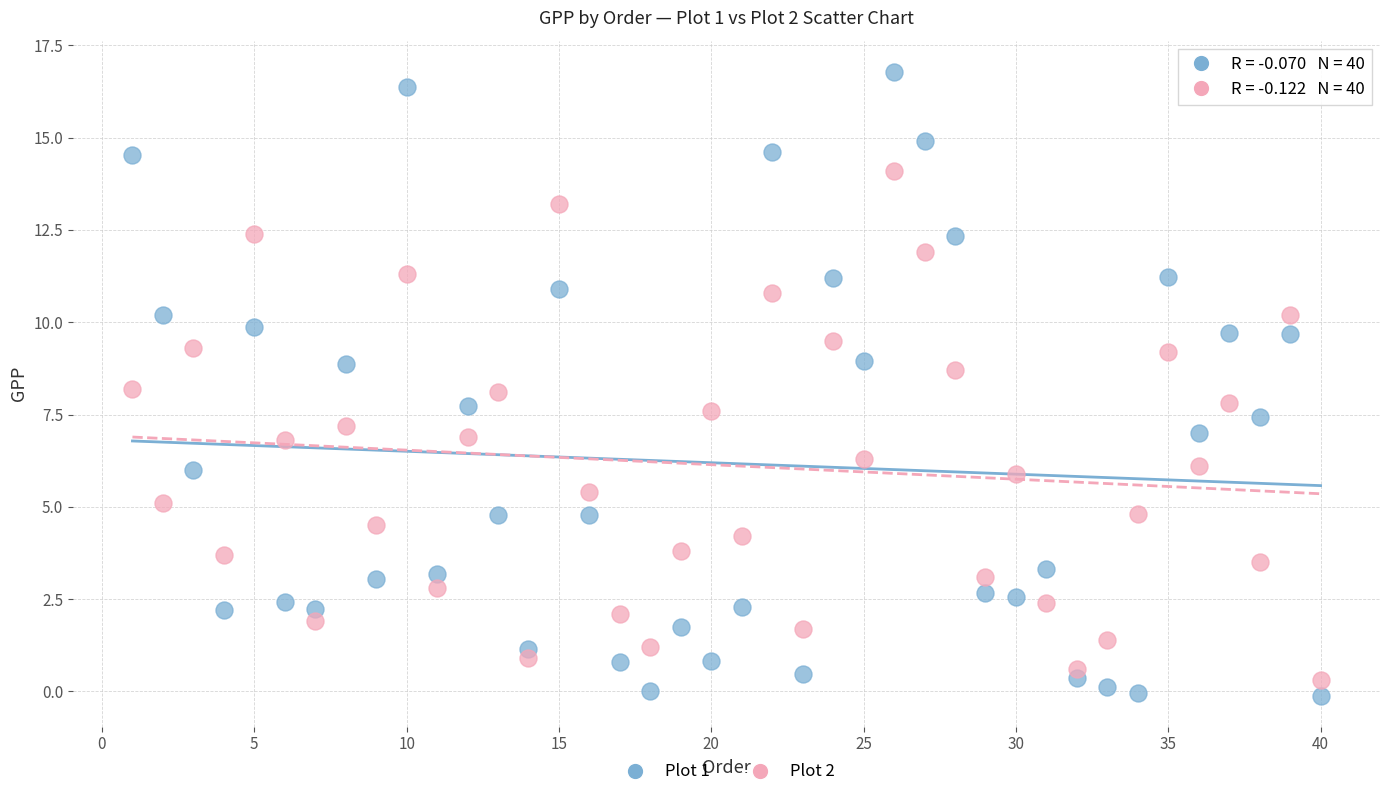

Across all data points, what is the range of Y values (max minus min)?

16.9